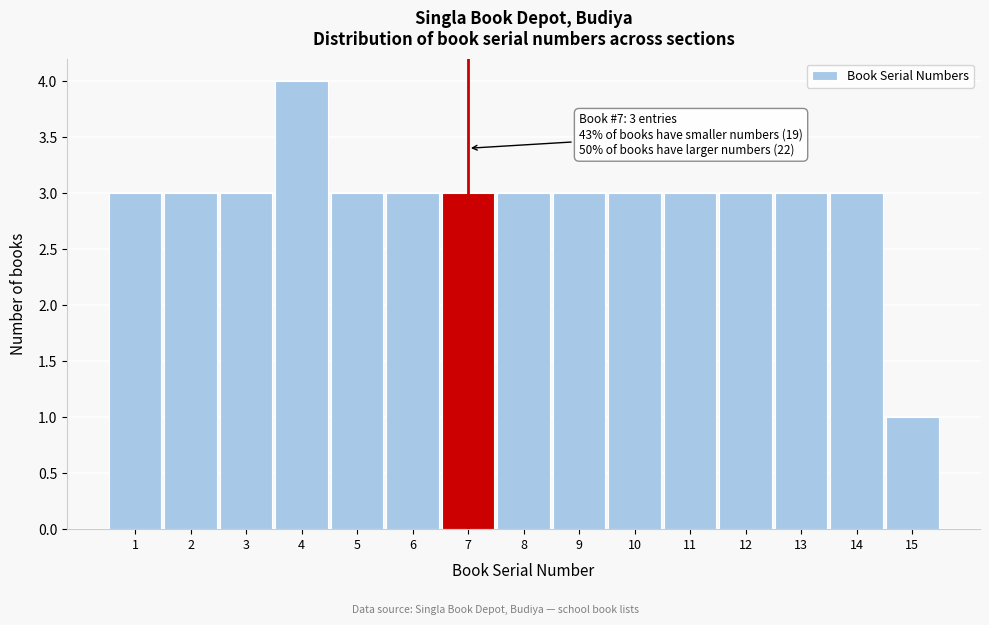

Which range on the x-axis has the tallest bar?

3.5 to 4.5